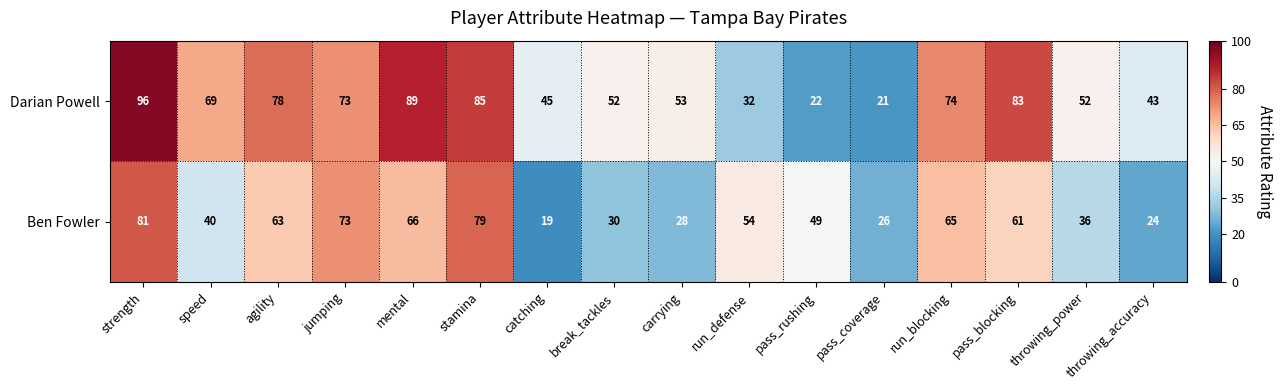

True or false: Darian Powell has a value of 77 at throwing_power.

False